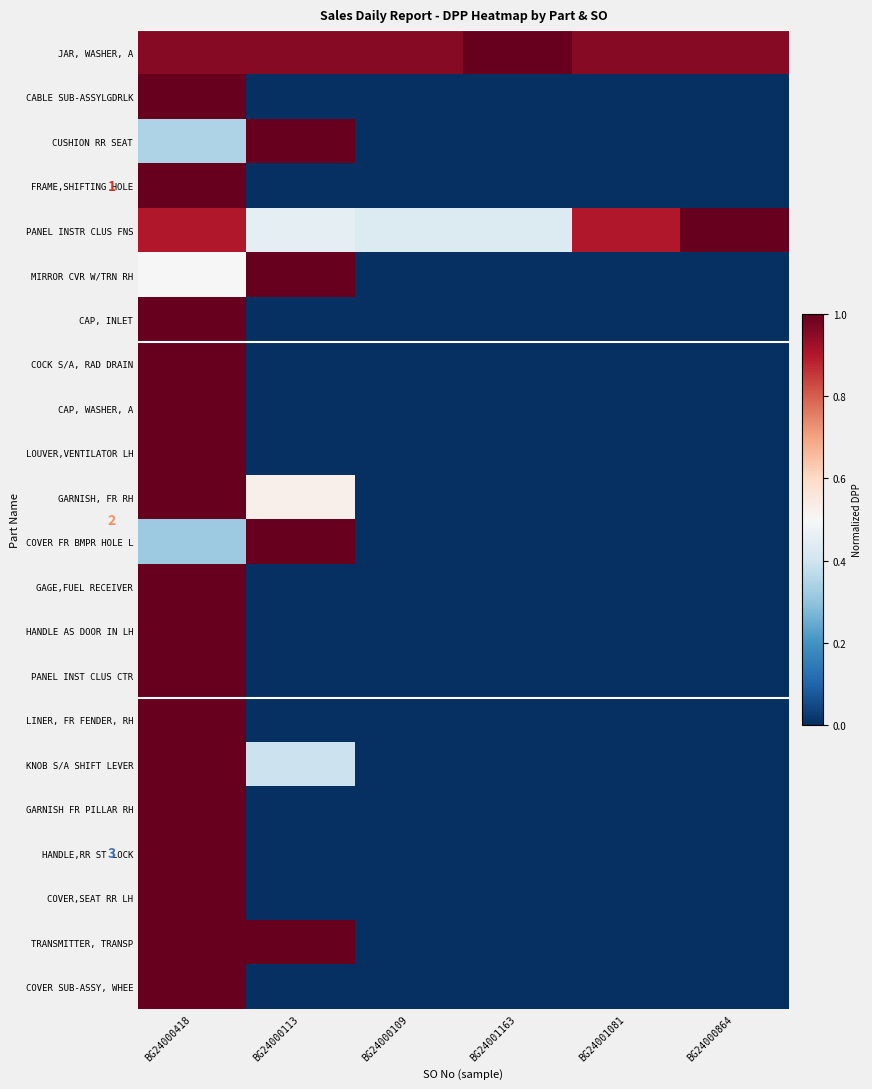

How many values in LOUVER,VENTILATOR LH are above zero?

1